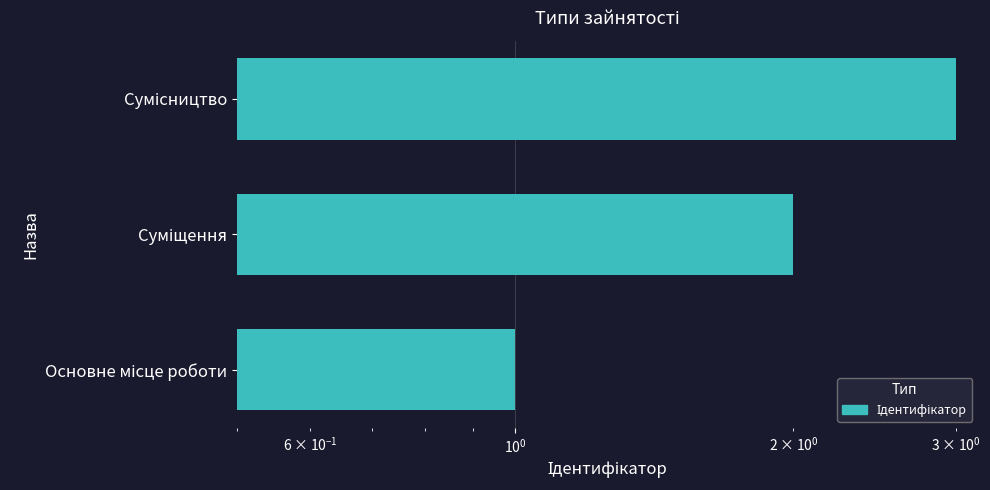

How many series are shown in this chart?

1